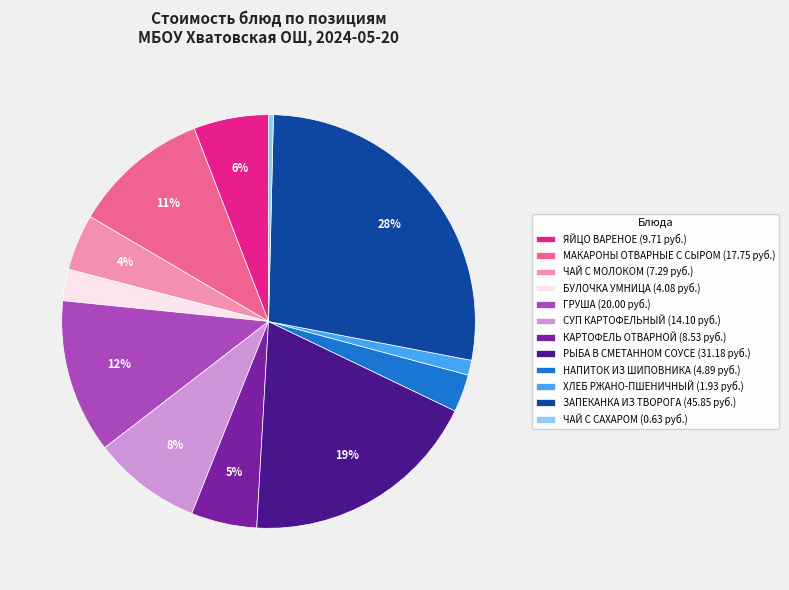

Count the number of slices in the pie.

12